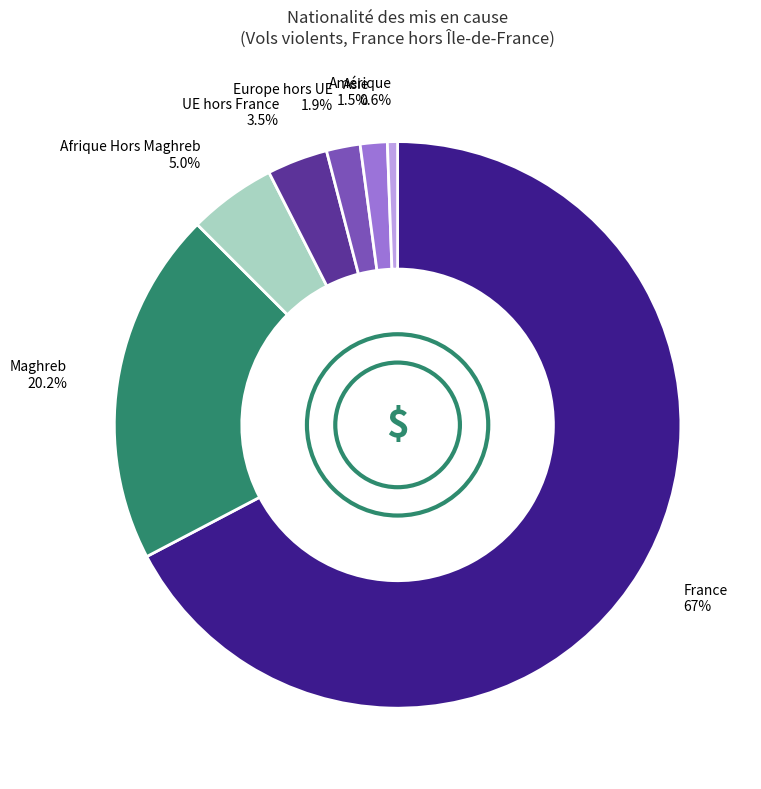

Is there any slice that represents more than half of the pie?

Yes